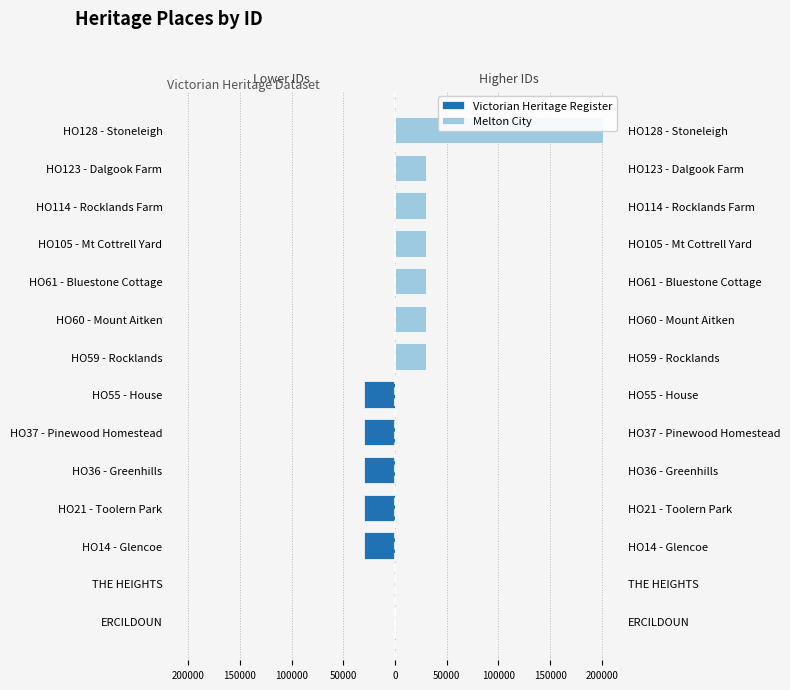

Is it true that Melton City equals 0 at HO14 - Glencoe?

True